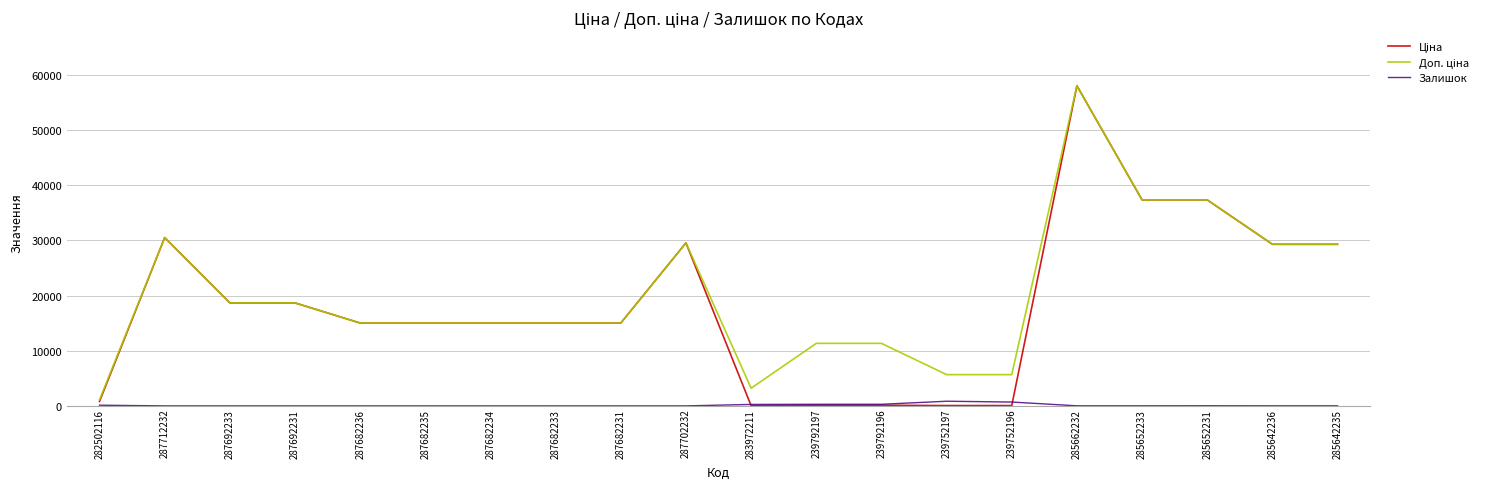

True or false: Залишок has a value of 0.0 at 287682236.

True